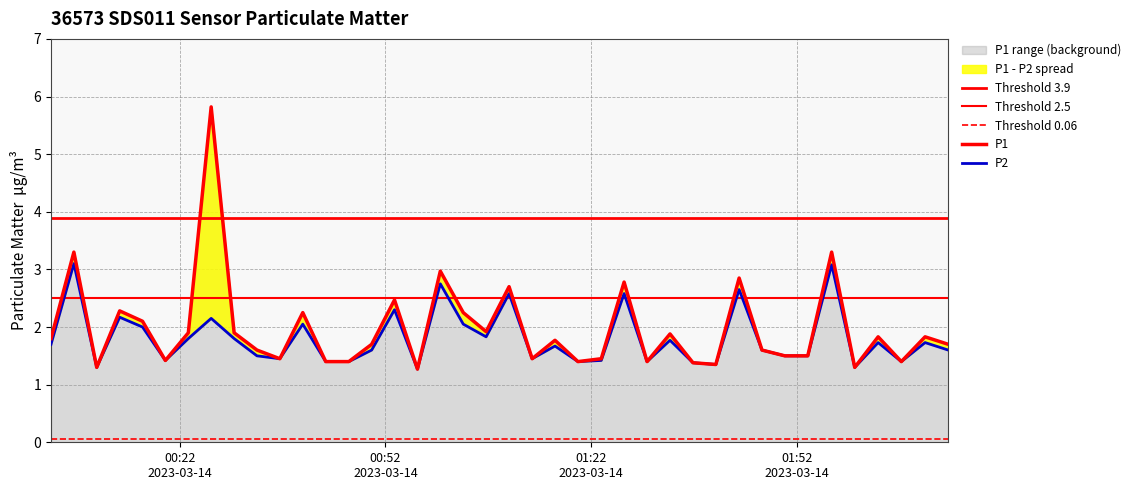

What is the difference between the P2 values at 2023-03-14T00:39:56 and 2023-03-14T01:00:00?

0.7